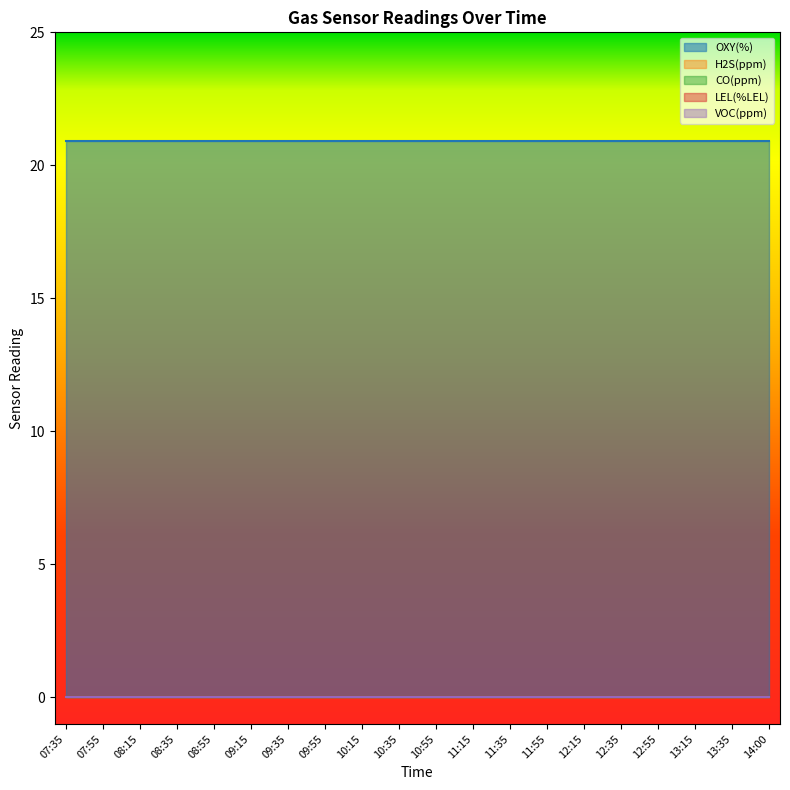

Reading right to left, extract all data points from this chart.

OXY(%): 14:00=20.9	13:35=20.9	13:15=20.9	12:55=20.9	12:35=20.9	12:15=20.9	11:55=20.9	11:35=20.9	11:15=20.9	10:55=20.9	10:35=20.9	10:15=20.9	09:55=20.9	09:35=20.9	09:15=20.9	08:55=20.9	08:35=20.9	08:15=20.9	07:55=20.9	07:35=20.9
H2S(ppm): 14:00=0.0	13:35=0.0	13:15=0.0	12:55=0.0	12:35=0.0	12:15=0.0	11:55=0.0	11:35=0.0	11:15=0.0	10:55=0.0	10:35=0.0	10:15=0.0	09:55=0.0	09:35=0.0	09:15=0.0	08:55=0.0	08:35=0.0	08:15=0.0	07:55=0.0	07:35=0.0
CO(ppm): 14:00=0.0	13:35=0.0	13:15=0.0	12:55=0.0	12:35=0.0	12:15=0.0	11:55=0.0	11:35=0.0	11:15=0.0	10:55=0.0	10:35=0.0	10:15=0.0	09:55=0.0	09:35=0.0	09:15=0.0	08:55=0.0	08:35=0.0	08:15=0.0	07:55=0.0	07:35=0.0
LEL(%LEL): 14:00=0.0	13:35=0.0	13:15=0.0	12:55=0.0	12:35=0.0	12:15=0.0	11:55=0.0	11:35=0.0	11:15=0.0	10:55=0.0	10:35=0.0	10:15=0.0	09:55=0.0	09:35=0.0	09:15=0.0	08:55=0.0	08:35=0.0	08:15=0.0	07:55=0.0	07:35=0.0
VOC(ppm): 14:00=0.0	13:35=0.0	13:15=0.0	12:55=0.0	12:35=0.0	12:15=0.0	11:55=0.0	11:35=0.0	11:15=0.0	10:55=0.0	10:35=0.0	10:15=0.0	09:55=0.0	09:35=0.0	09:15=0.0	08:55=0.0	08:35=0.0	08:15=0.0	07:55=0.0	07:35=0.0